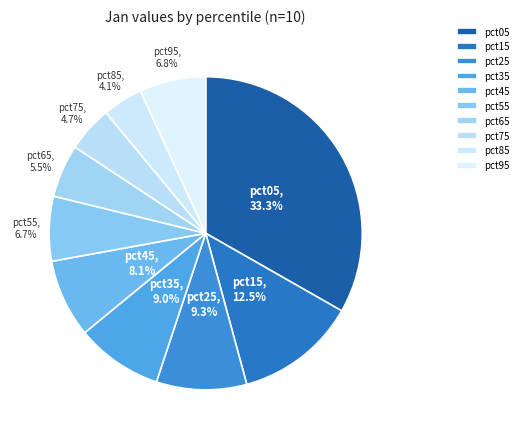

To the nearest percent, what is the difference between the pct55 and pct05 slice percentages?

27%